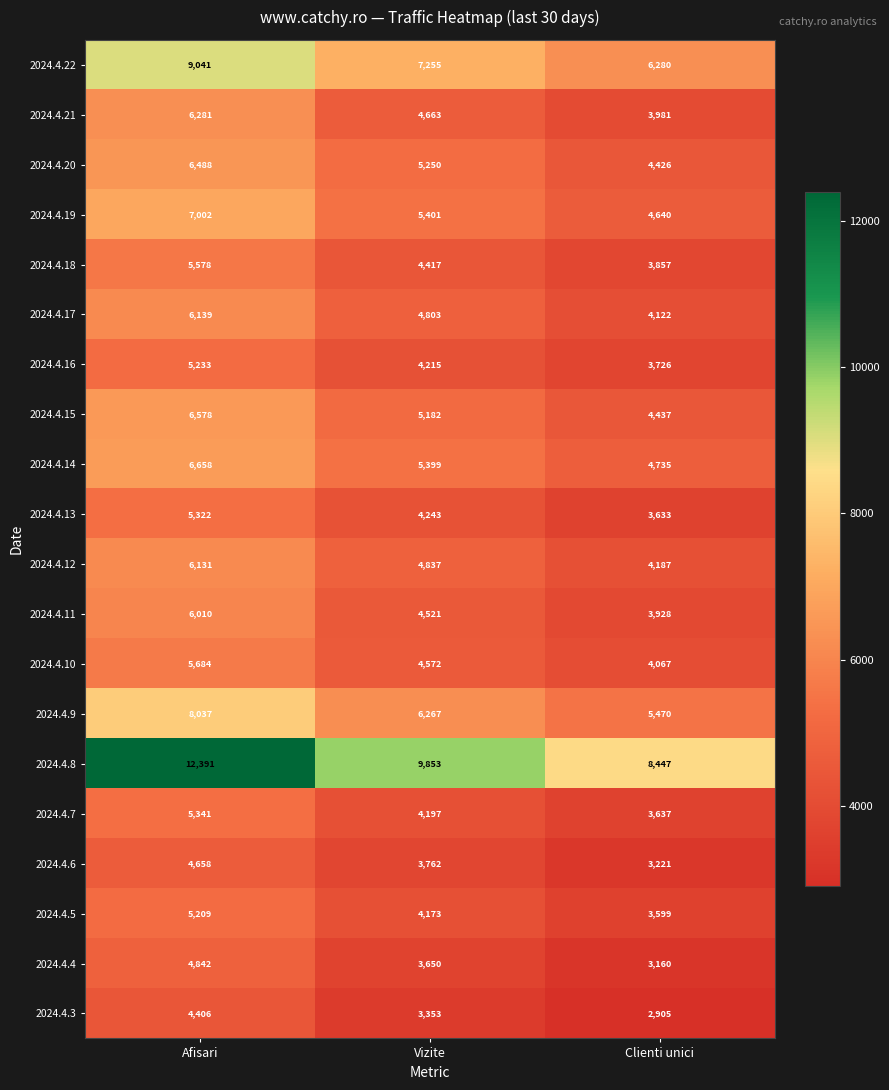

How many series are shown in this chart?

20